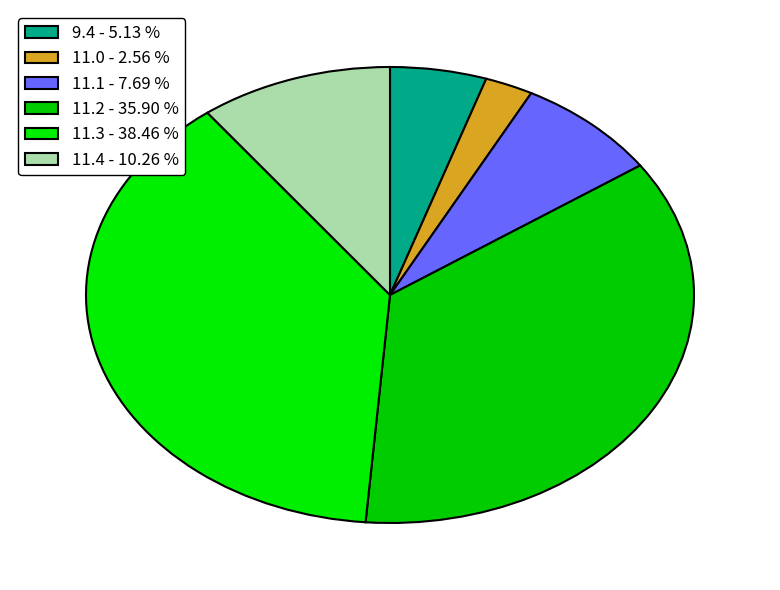

How many segments does this pie chart have?

6